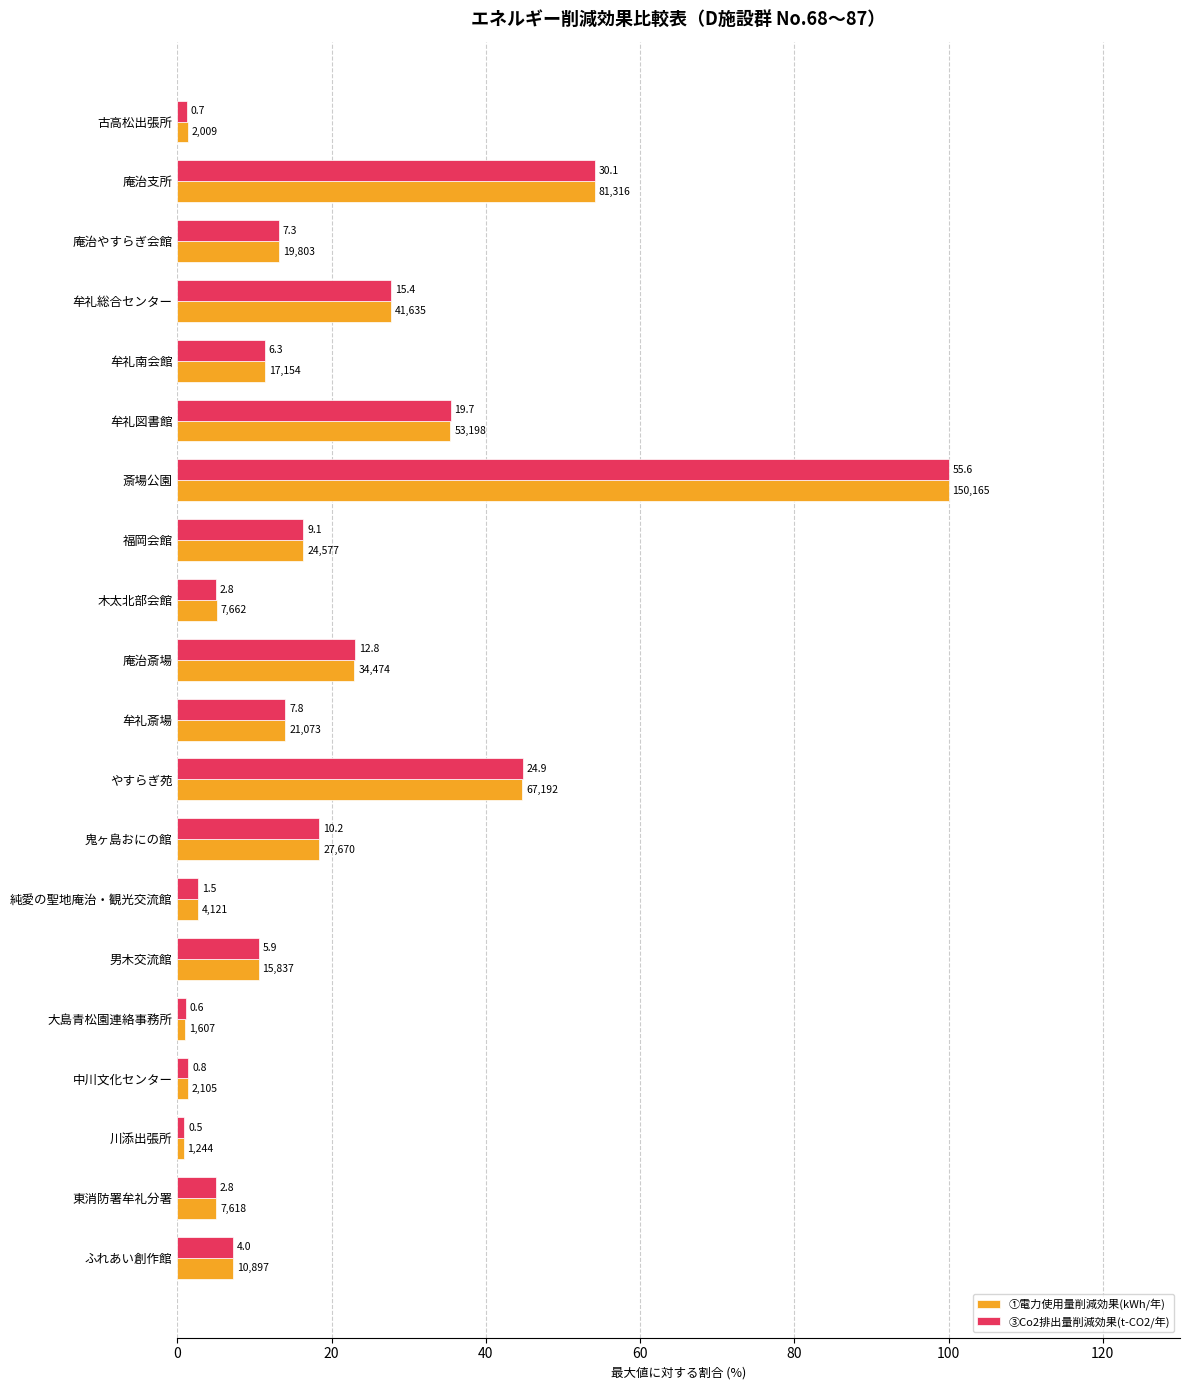

What are all the series names shown in the legend?

①電力使用量削減効果(kWh/年), ③Co2排出量削減効果(t-CO2/年)